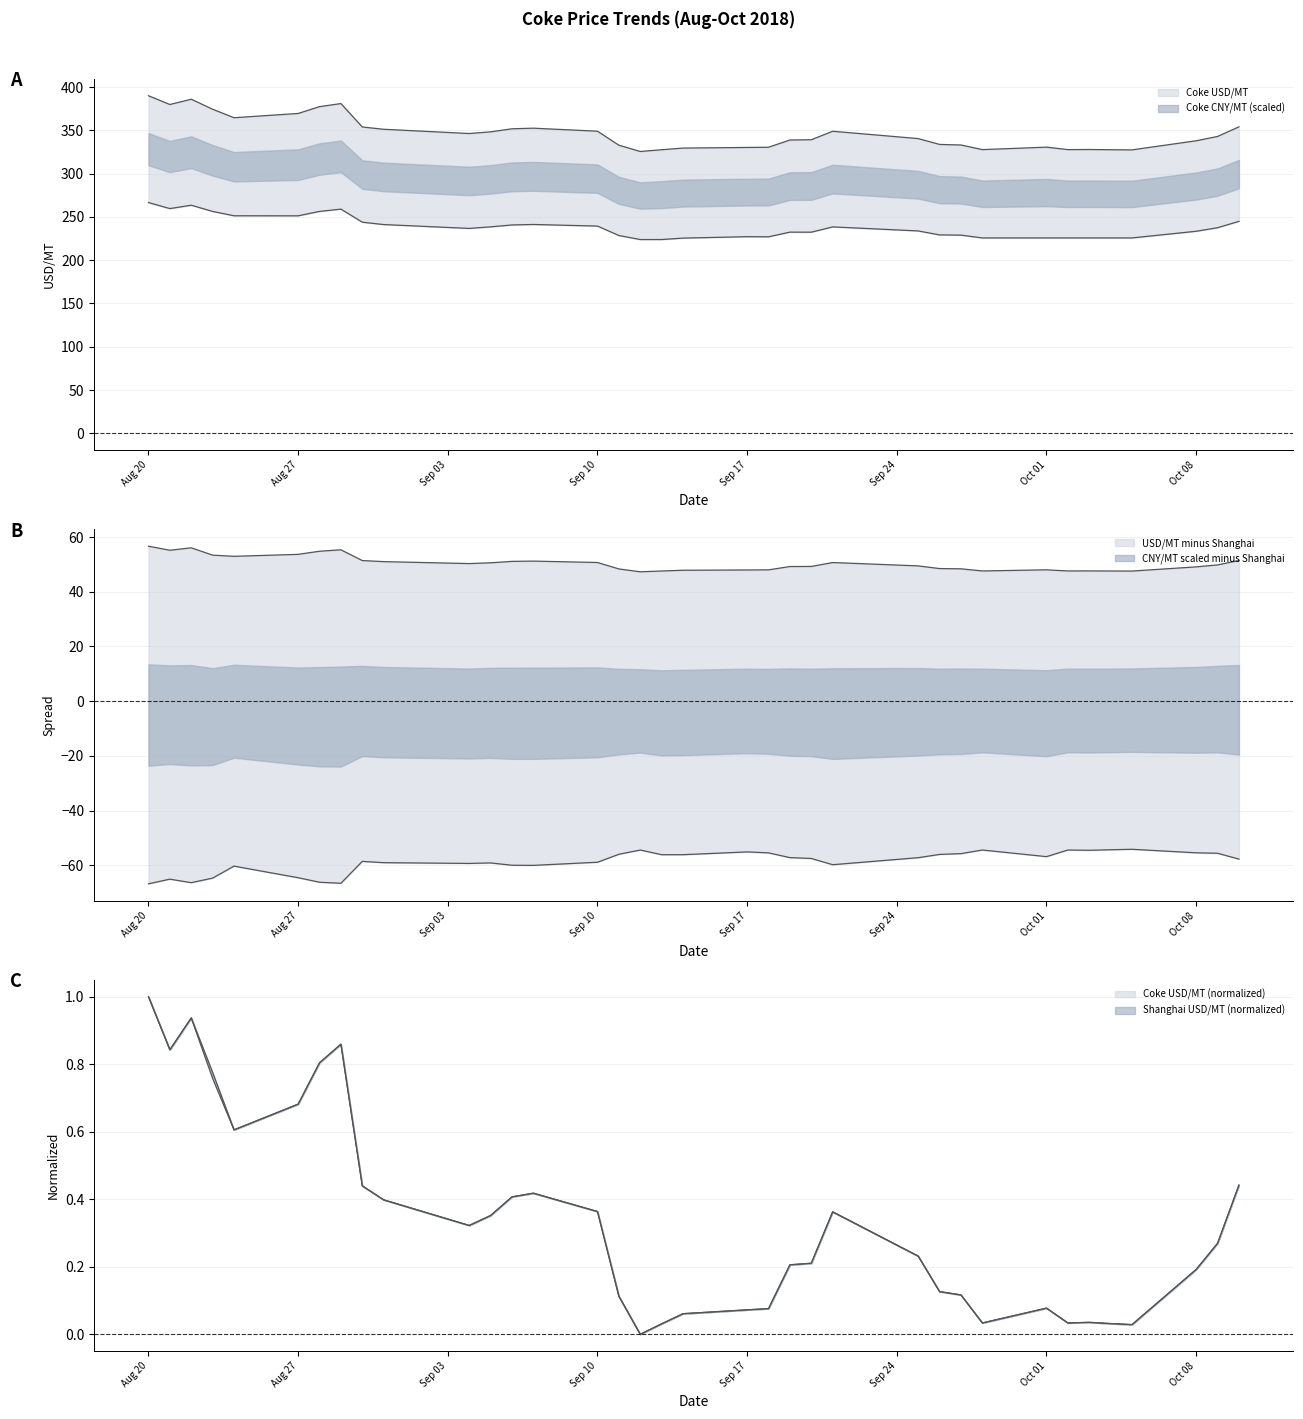

Rank the series at 2018-09-07 from lowest to highest value.

Shanghai USD/MT, Coke CNY/MT (scaled), Coke USD/MT